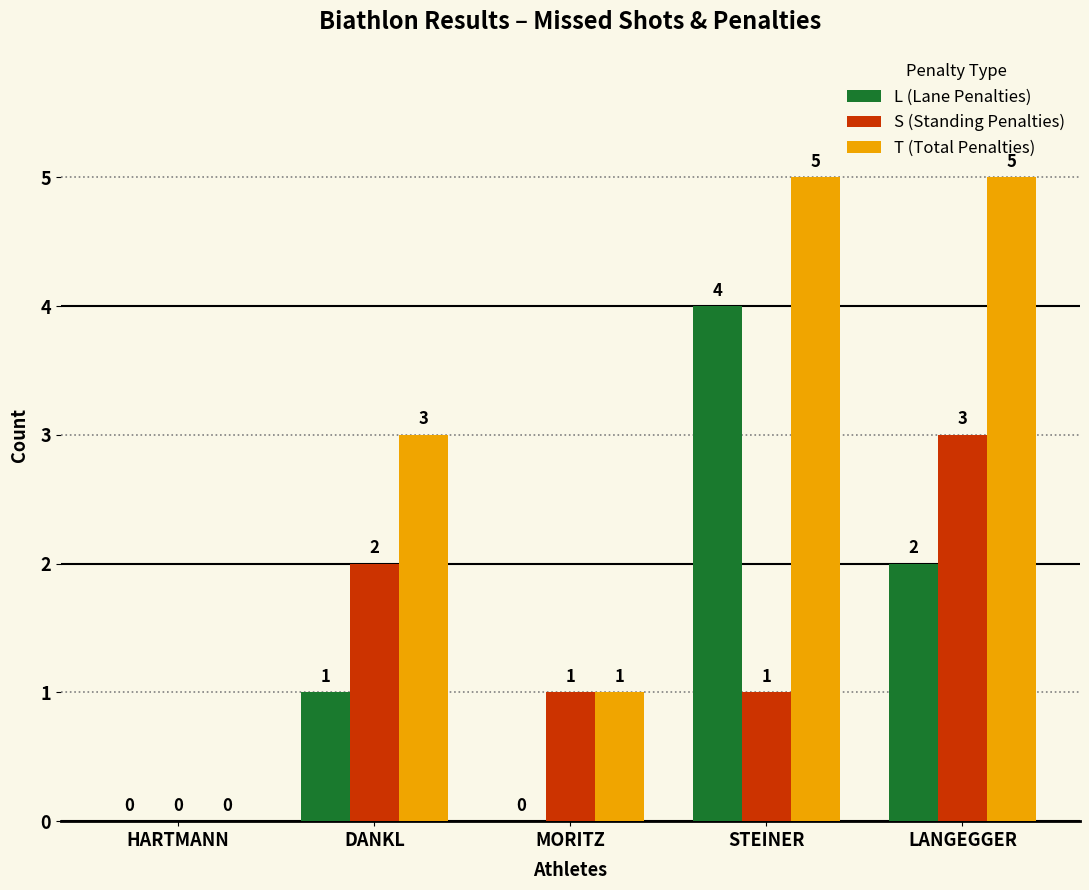

Which series has the largest total across all categories?

T (Total Penalties)